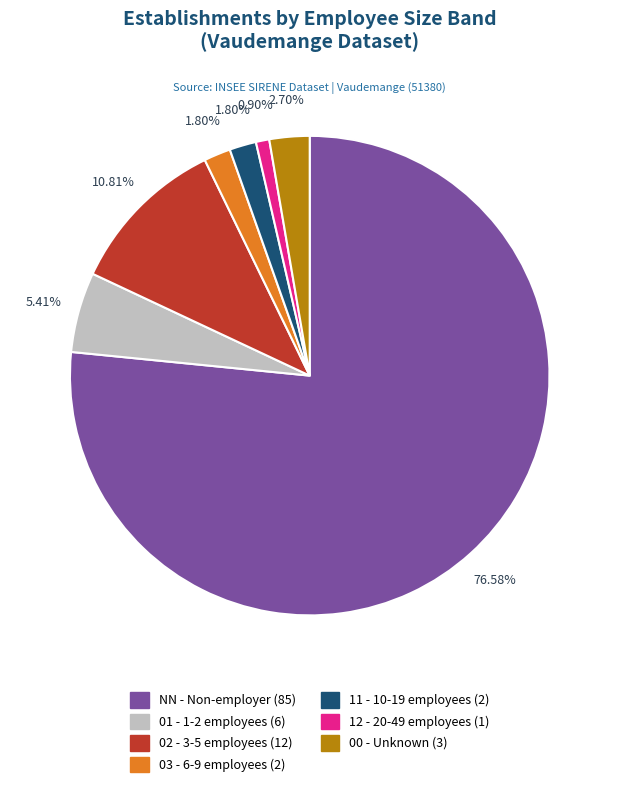

Do NN and 11 together represent more than half of the pie?

Yes